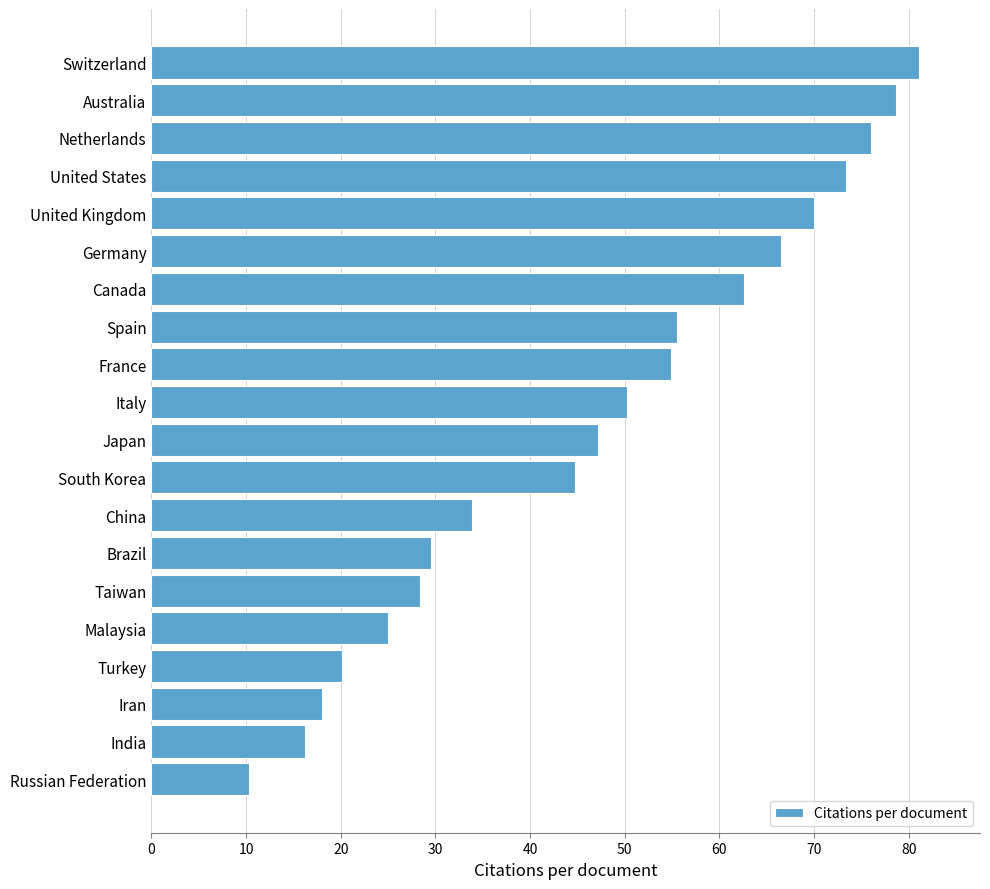

What is the average value?

47.1